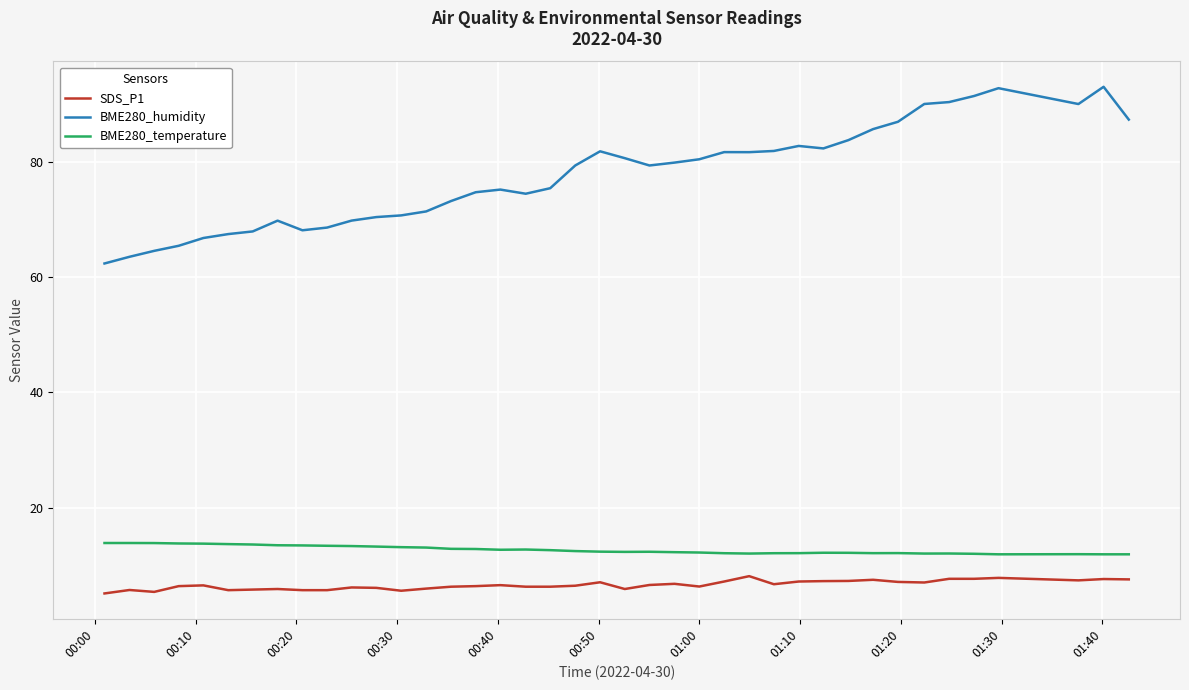

What is the average value of the BME280_humidity series?

77.6